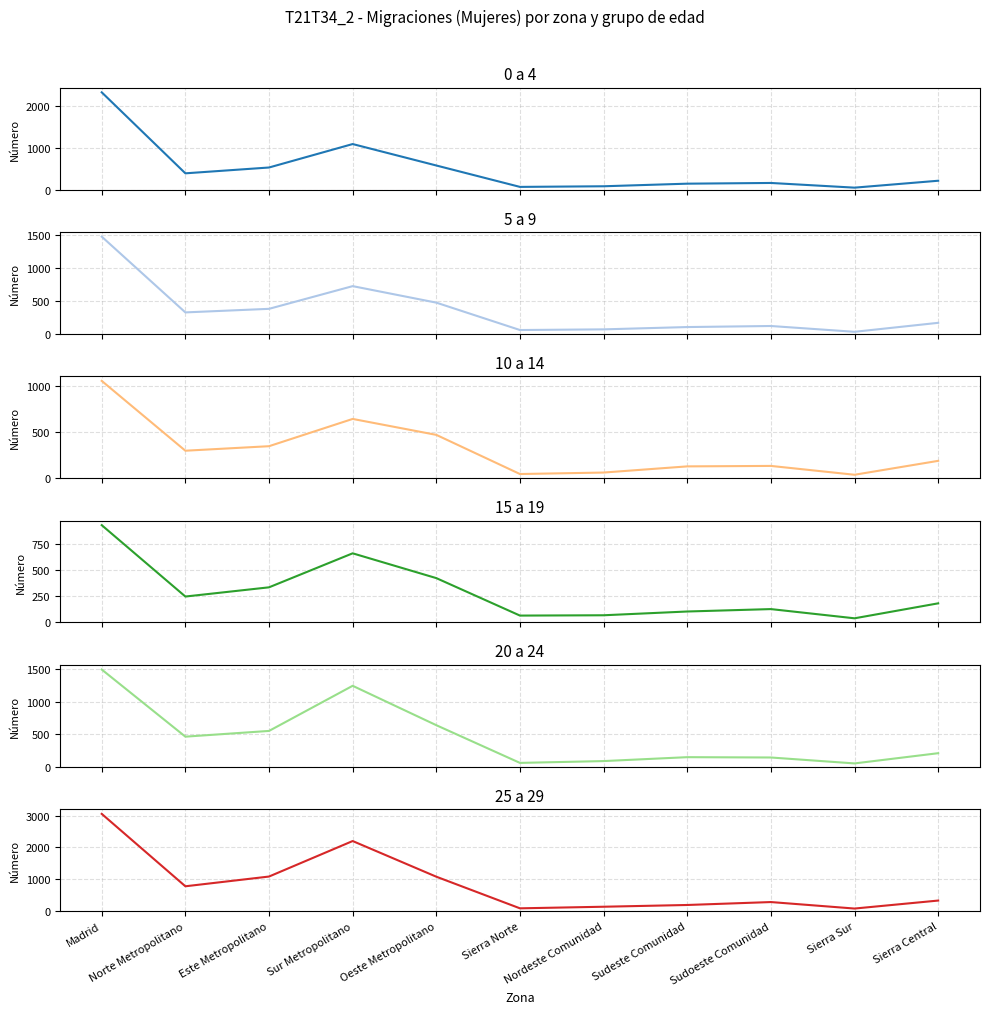

What is the difference between the 0 a 4 values at Oeste Metropolitano and Sierra Central?

364